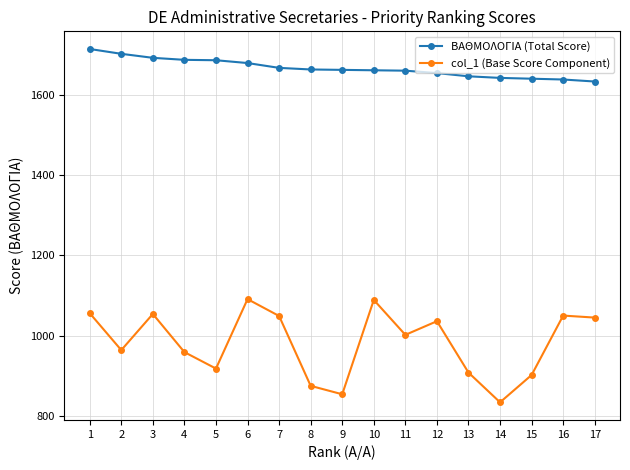

Which series has the widest spread of values?

col_1 (Base Score Component)